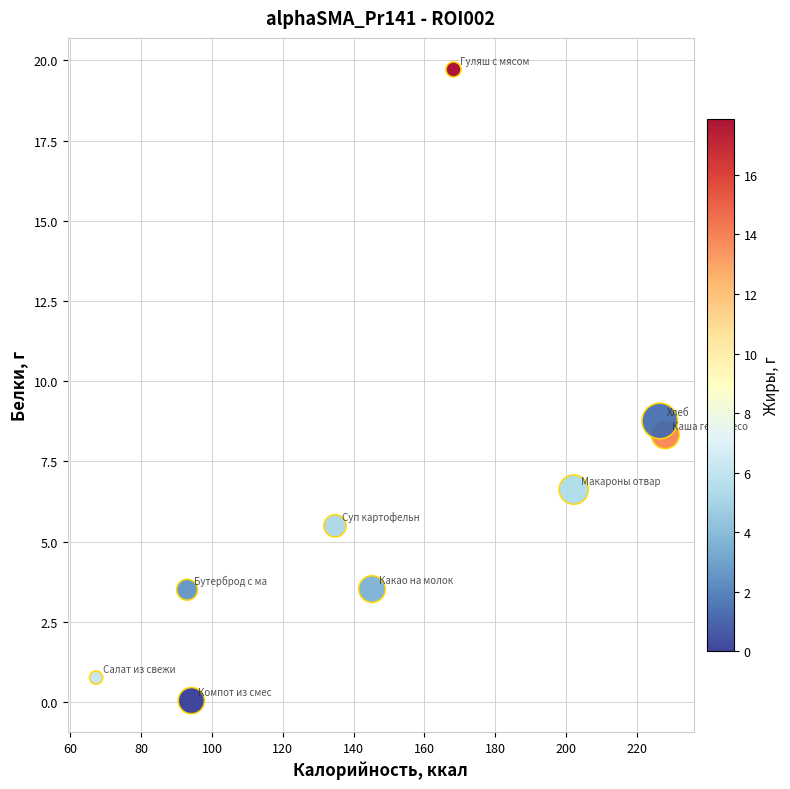

What Y value in the scatter plot is closest to 9?

8.8